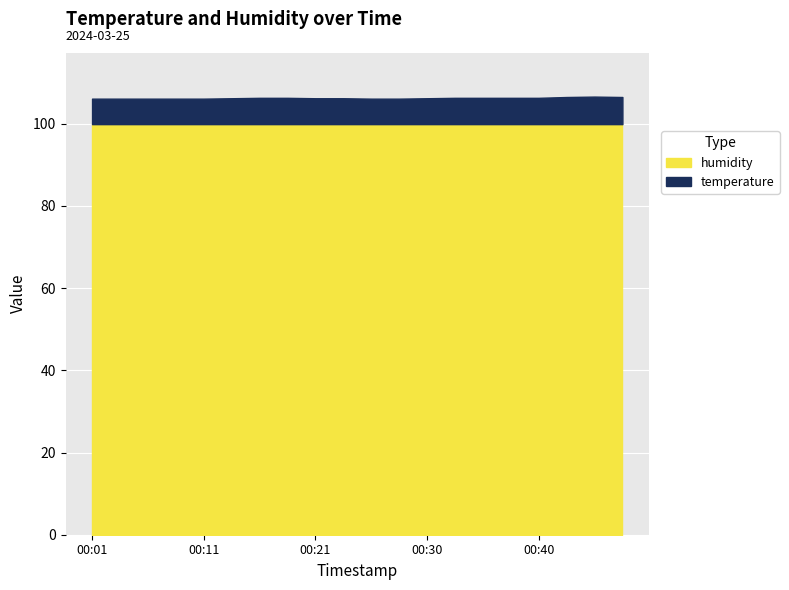

Reading left to right, what are all the values shown in this chart?

temperature: 00:01=6.2	00:03=6.2	00:06=6.2	00:08=6.2	00:11=6.2	00:13=6.3	00:16=6.4	00:18=6.4	00:21=6.3	00:23=6.3	00:25=6.2	00:28=6.2	00:30=6.3	00:33=6.4	00:35=6.4	00:38=6.4	00:40=6.4	00:42=6.6	00:45=6.7	00:47=6.6
humidity: 00:01=99.9	00:03=99.9	00:06=99.9	00:08=99.9	00:11=99.9	00:13=99.9	00:16=99.9	00:18=99.9	00:21=99.9	00:23=99.9	00:25=99.9	00:28=99.9	00:30=99.9	00:33=99.9	00:35=99.9	00:38=99.9	00:40=99.9	00:42=99.9	00:45=99.9	00:47=99.9